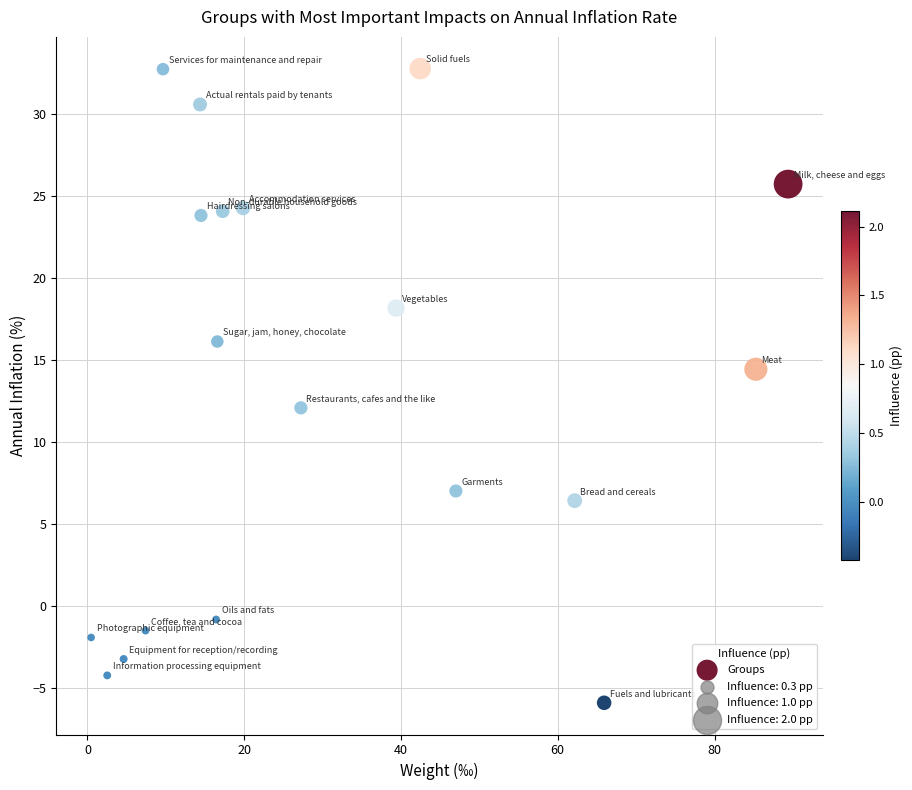

What is the range of X values (max minus min)?

88.9